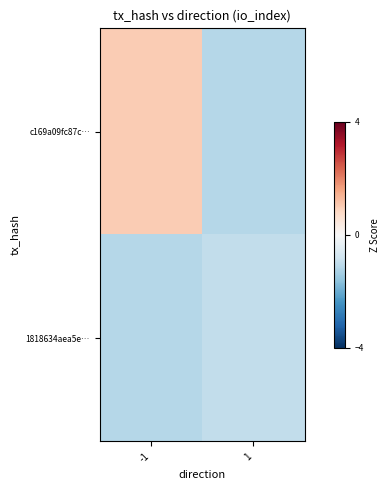

Rank the series by their maximum value, from lowest to highest.

1818634aea5e…, c169a09fc87c…